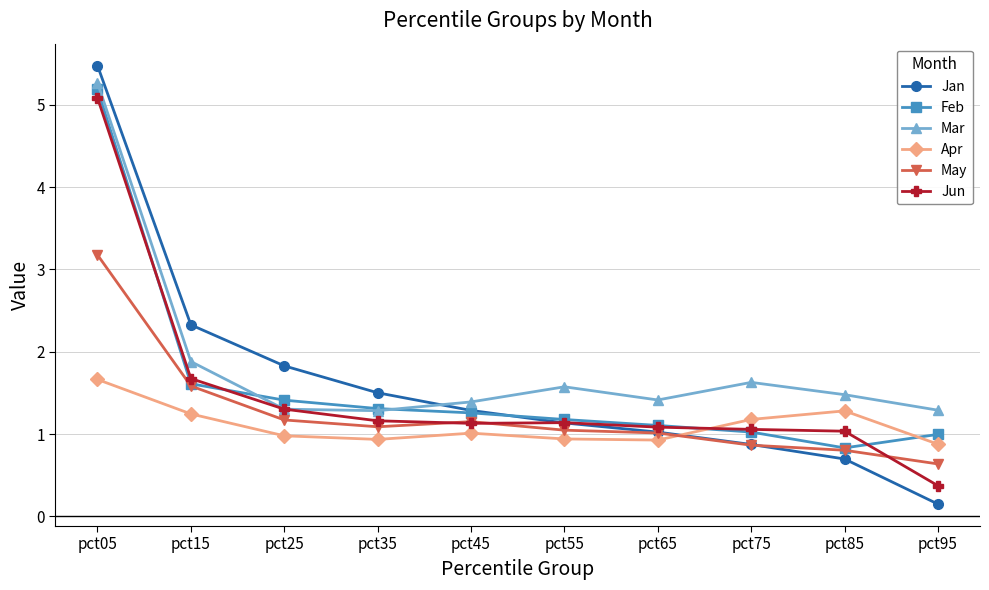

What is the value of the May point at the 3rd from the left?

1.2